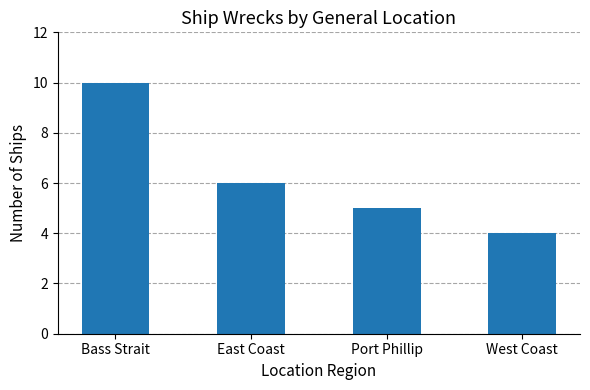

Is it true that the value at Port Phillip is 5?

True